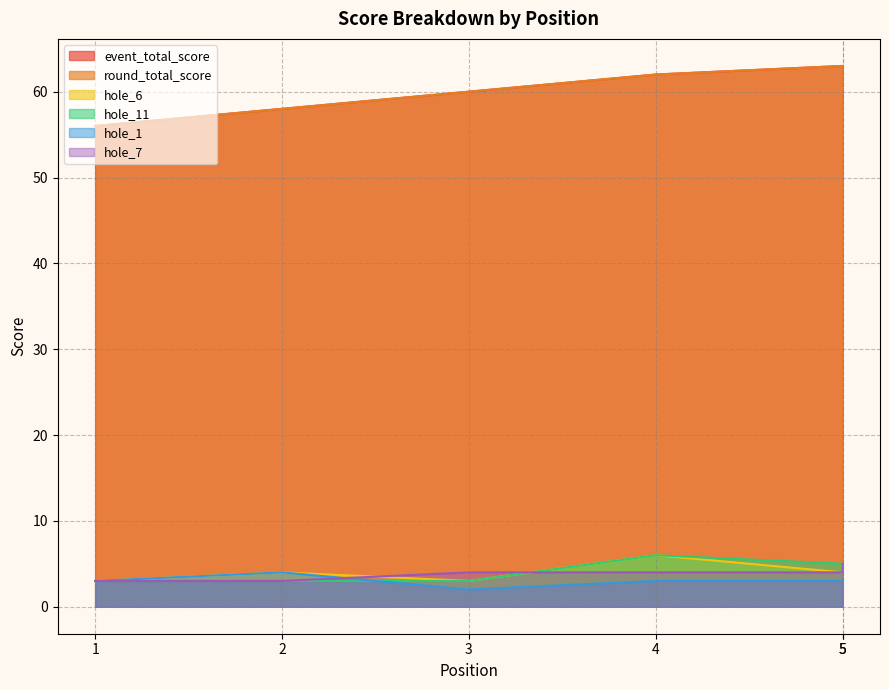

What is the value of the hole_7 point at the 4th from the left?

4